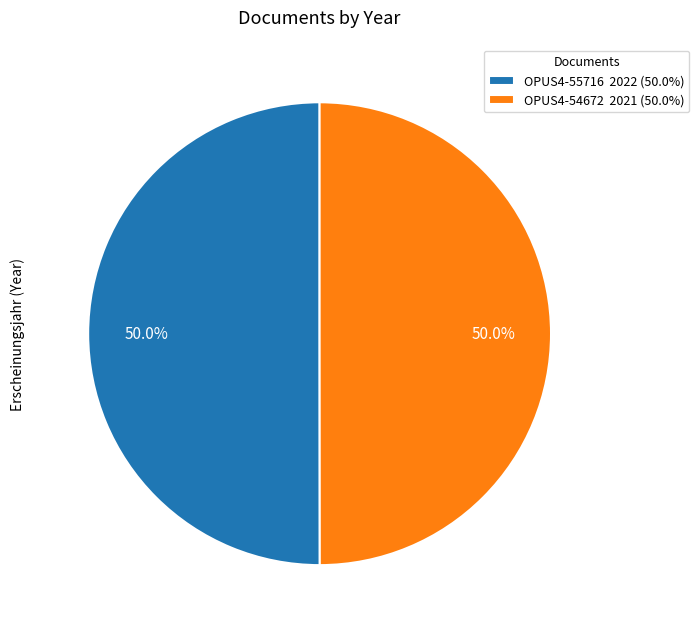

Approximately how many times larger is the value at OPUS4-55716 compared to OPUS4-54672?

1.0